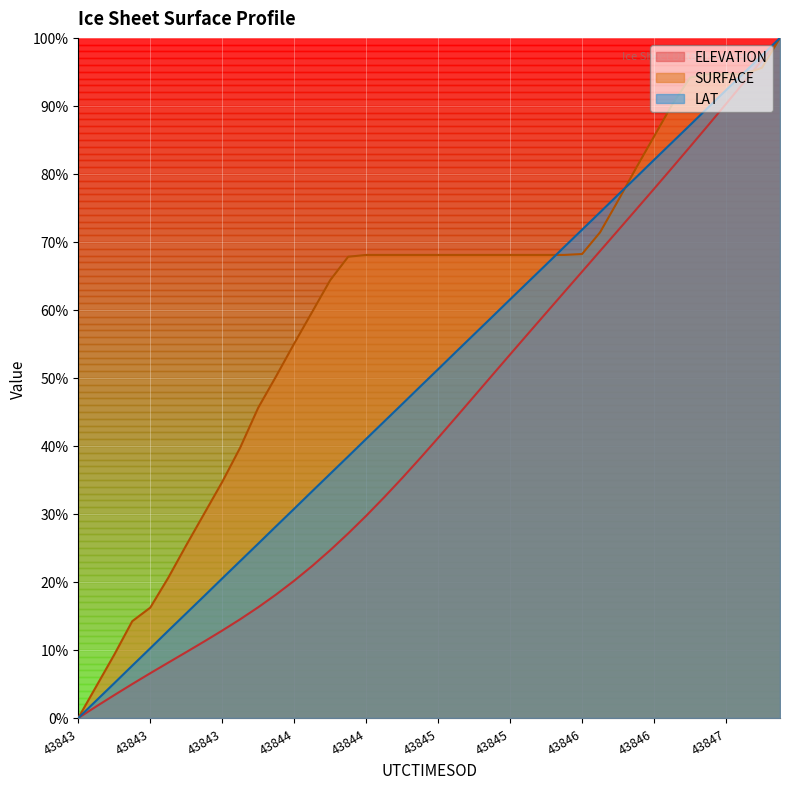

Where does the ELEVATION series first go above 41?

43845